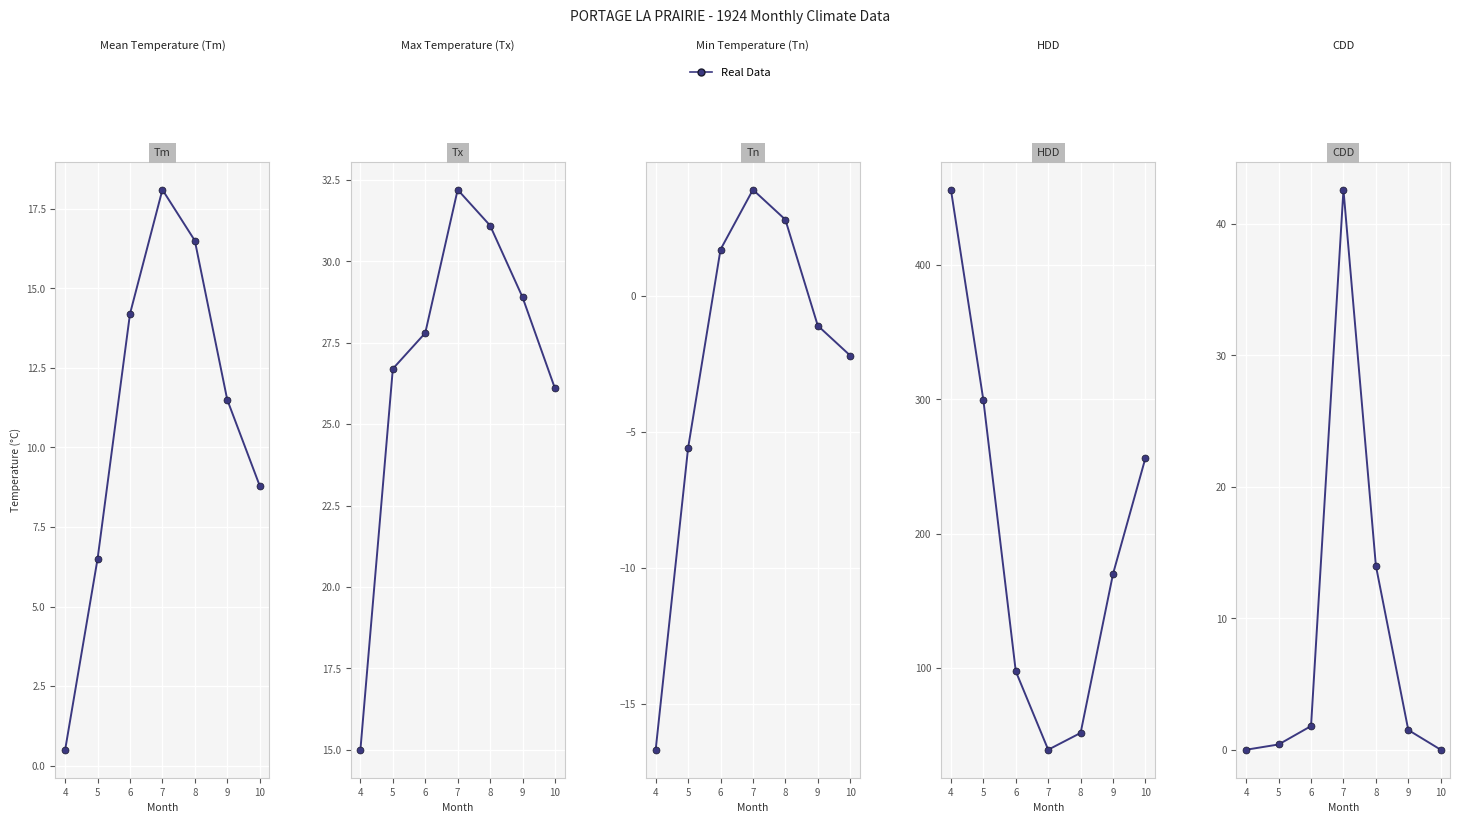

Count the number of values greater than 1.

4